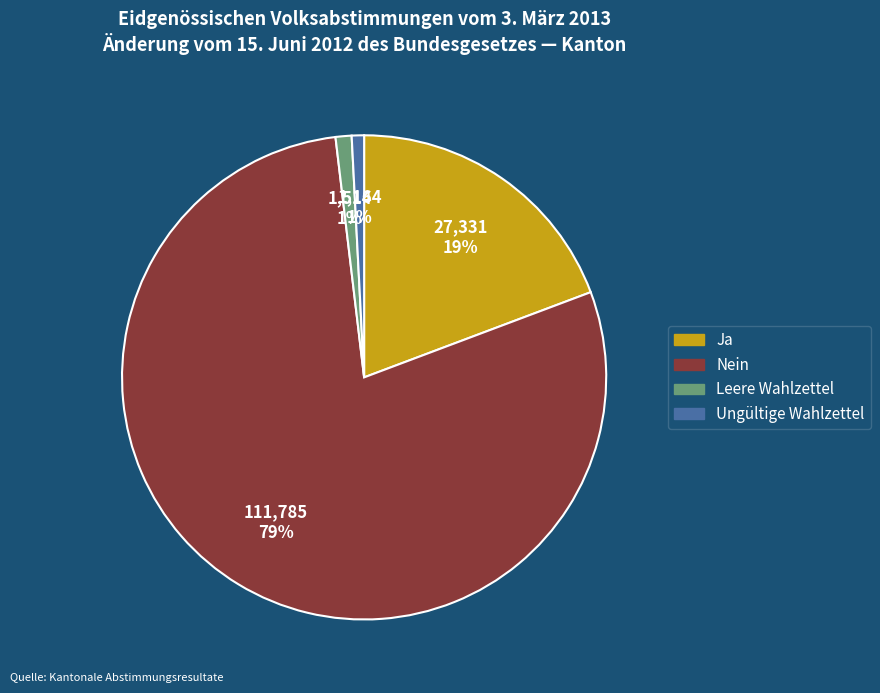

Is the sum of Leere Wahlzettel and Ungültige Wahlzettel greater than half?

No